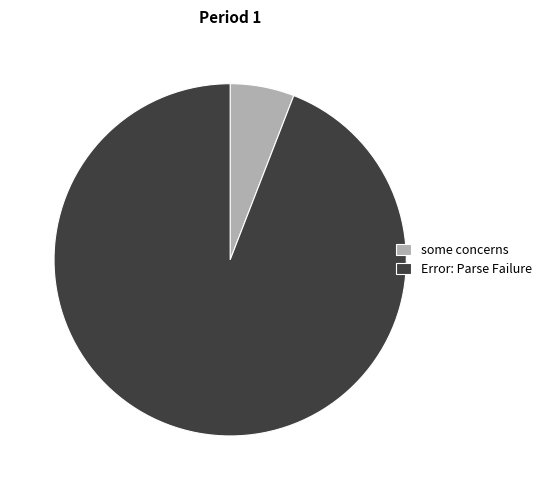

Is it true that some concerns is 6% of the pie?

True